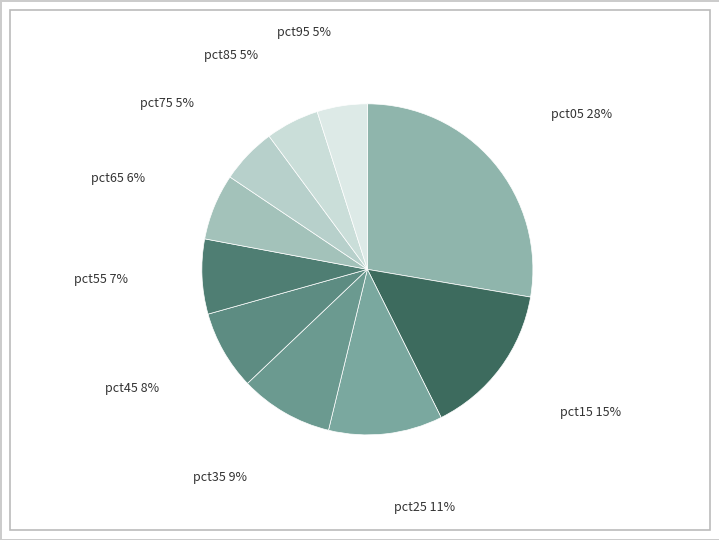

Which has a higher value, pct35 or pct95?

pct35